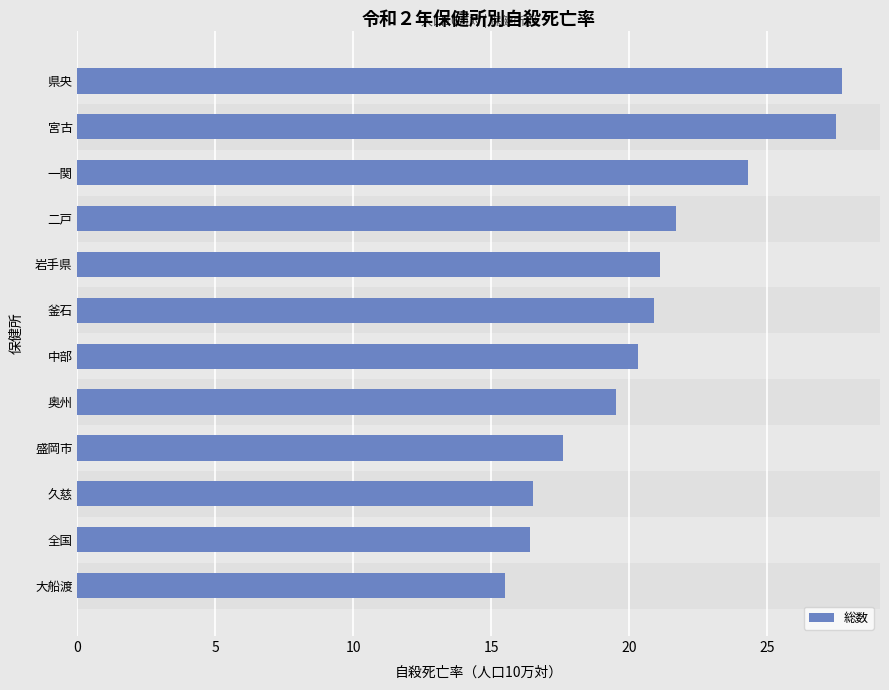

What is the maximum value shown in the chart?

27.7